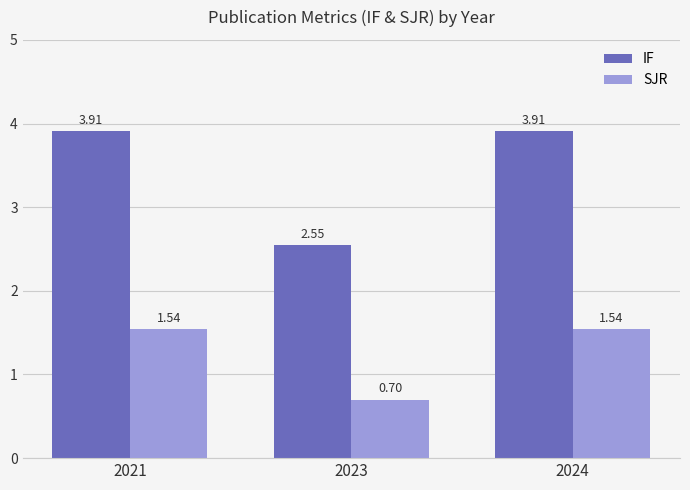

Which series has the largest total across all categories?

IF